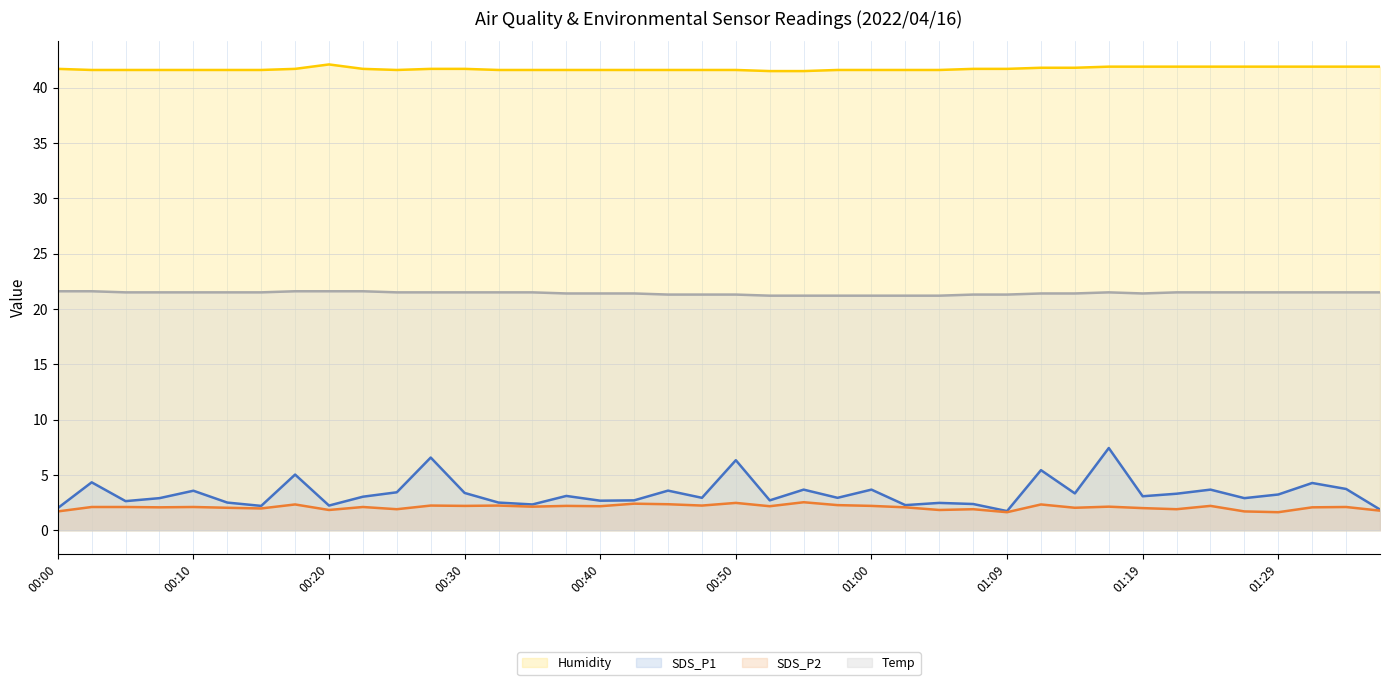

What is the difference between the maximum and minimum values in the SDS_P2 (line) series?

0.9